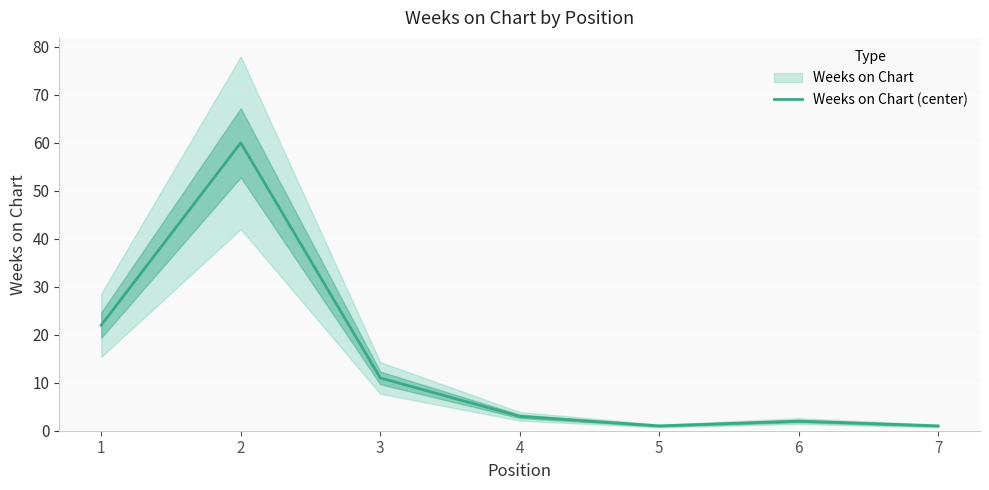

What is the smallest value displayed?

1